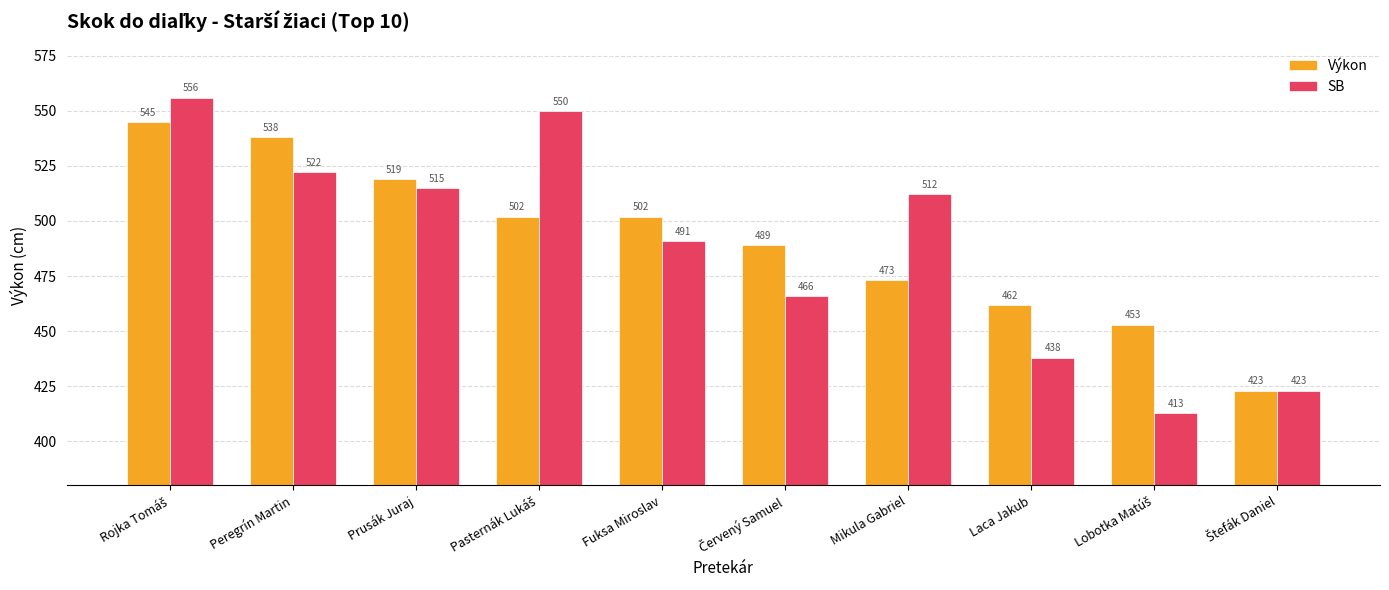

What is the difference between the maximum and minimum values in the SB series?

143